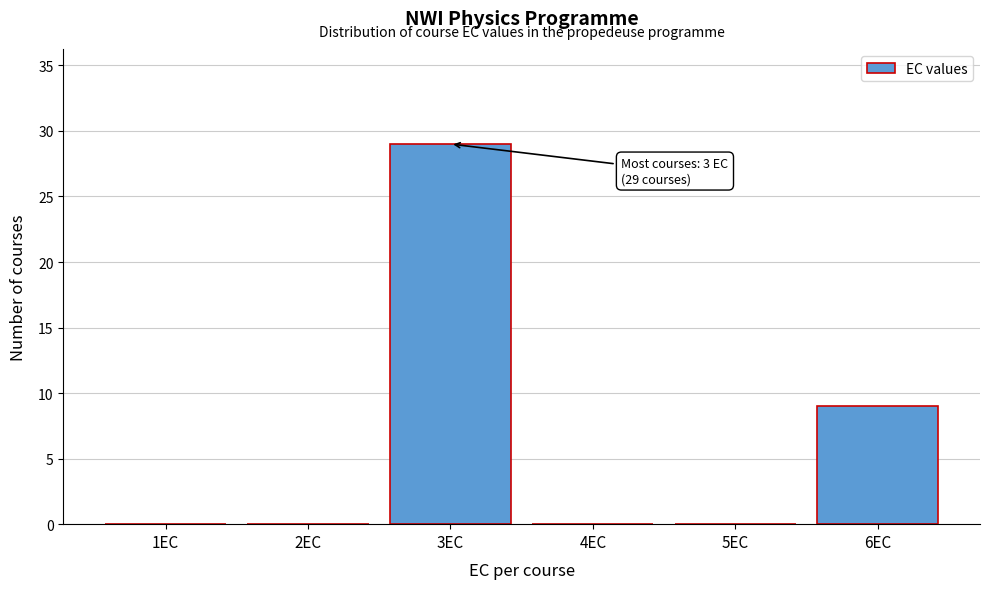

Reading right to left, extract all data points from this chart.

6EC=9	5EC=0	4EC=0	3EC=29	2EC=0	1EC=0